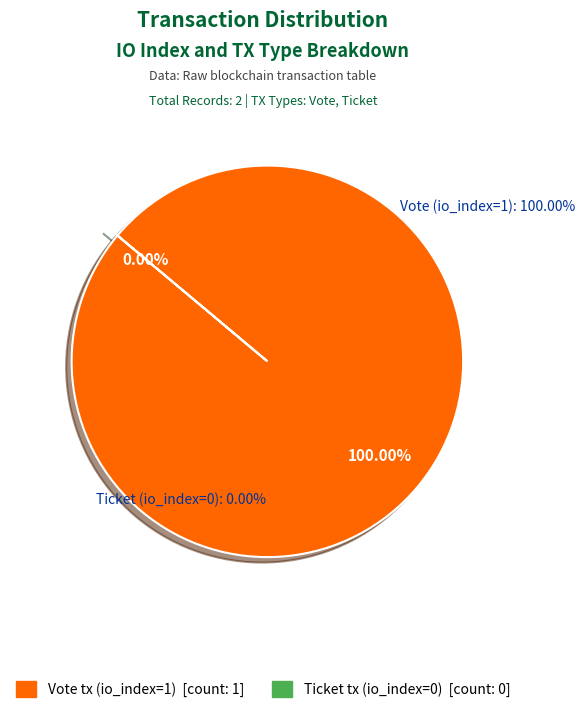

Count the number of slices in the pie.

2